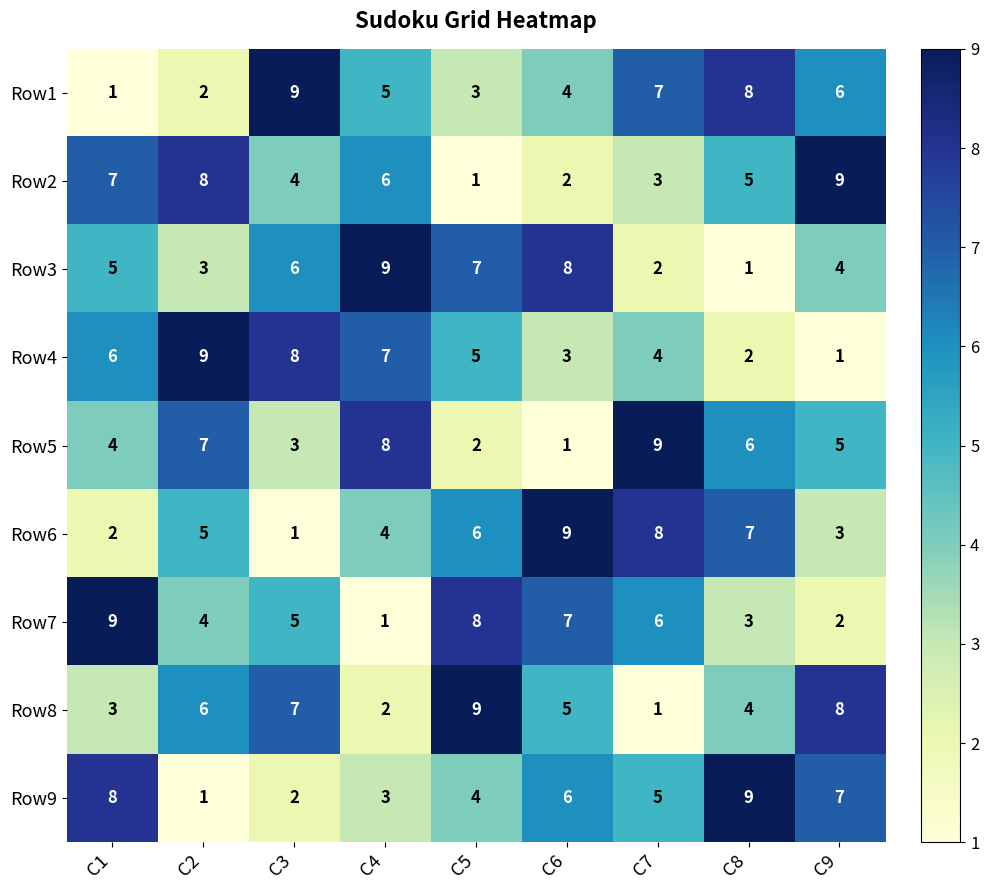

What is the greatest value displayed?

9